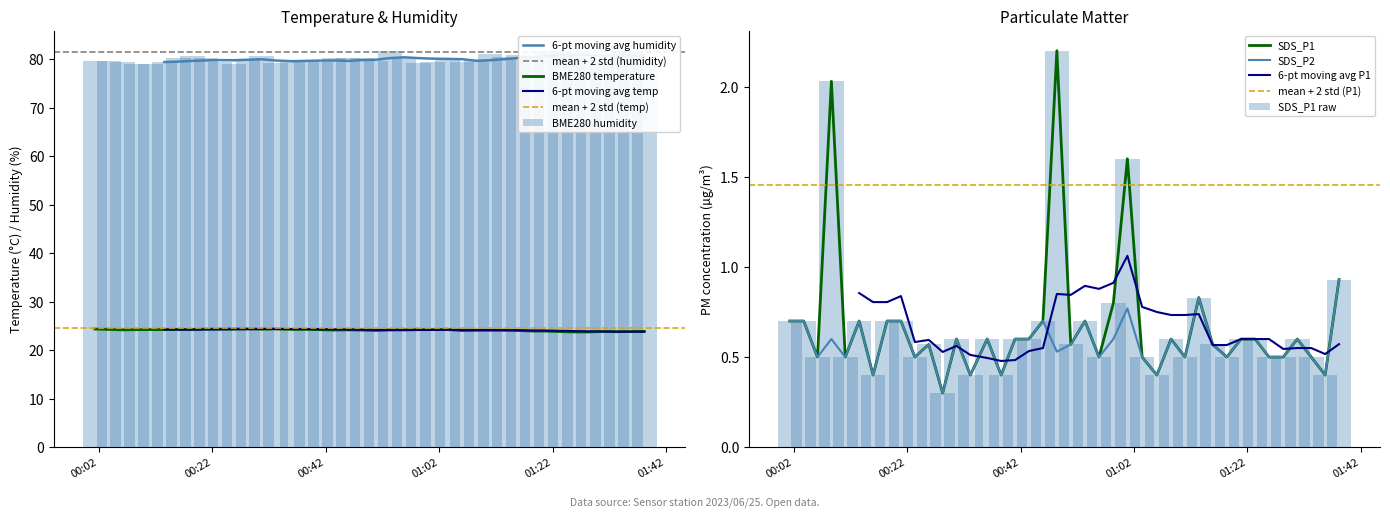

At 2023/06/25 01:13:25, list the series in order from smallest to largest.

SDS_P1, SDS_P2, BME280_temperature, BME280_humidity